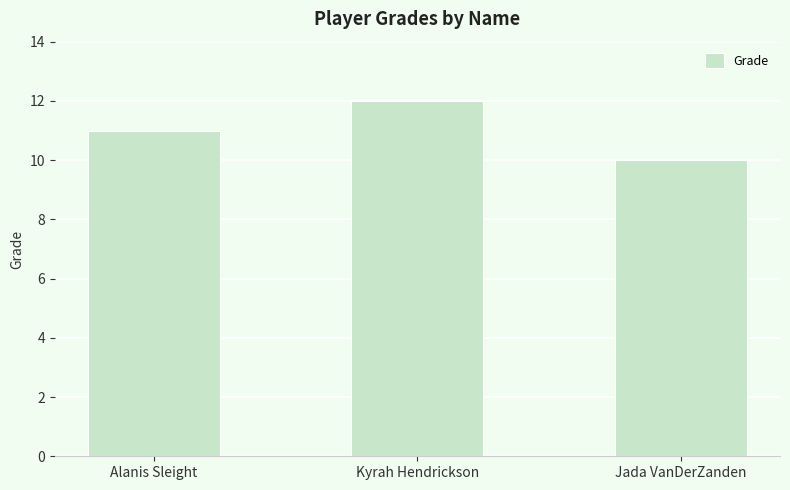

What is the label of the 1st bar from the left?

Alanis Sleight